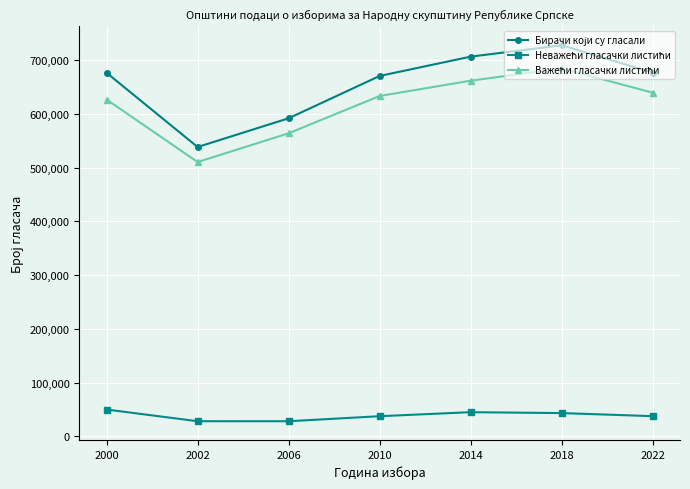

How many series are shown in this chart?

3